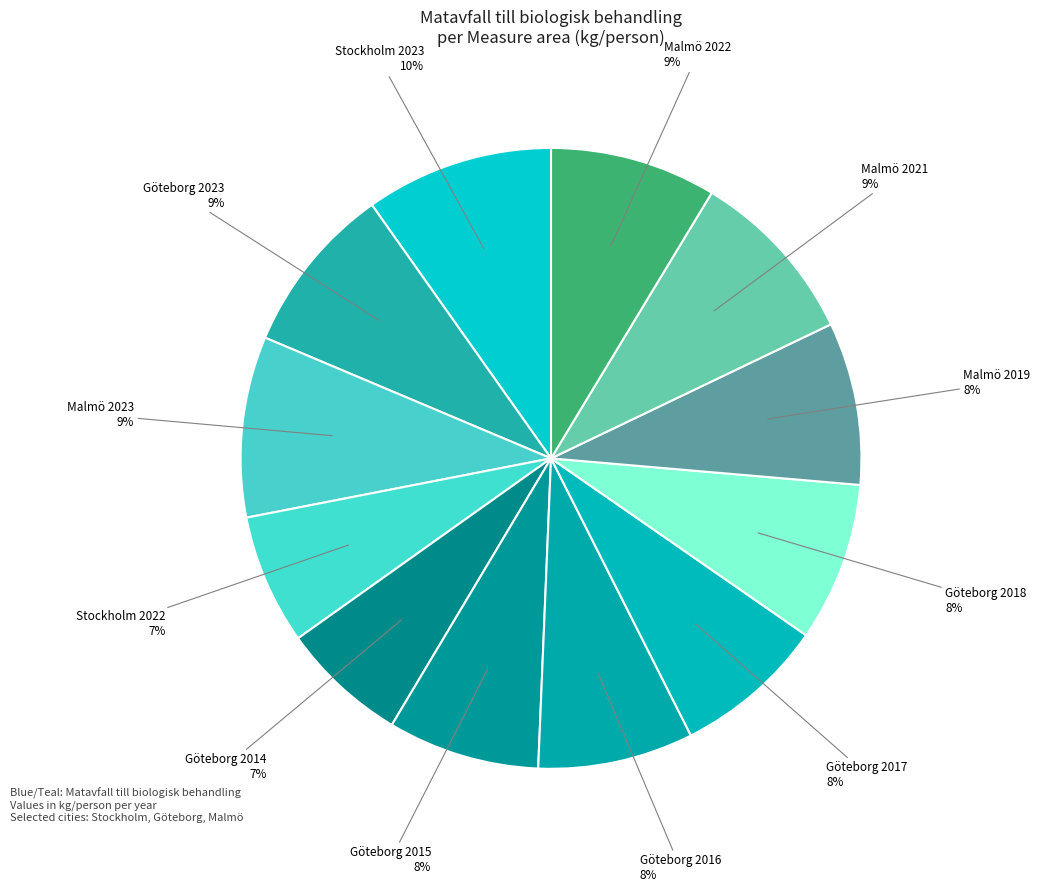

The Göteborg 2015 slice represents 20% of the pie. True or false?

False